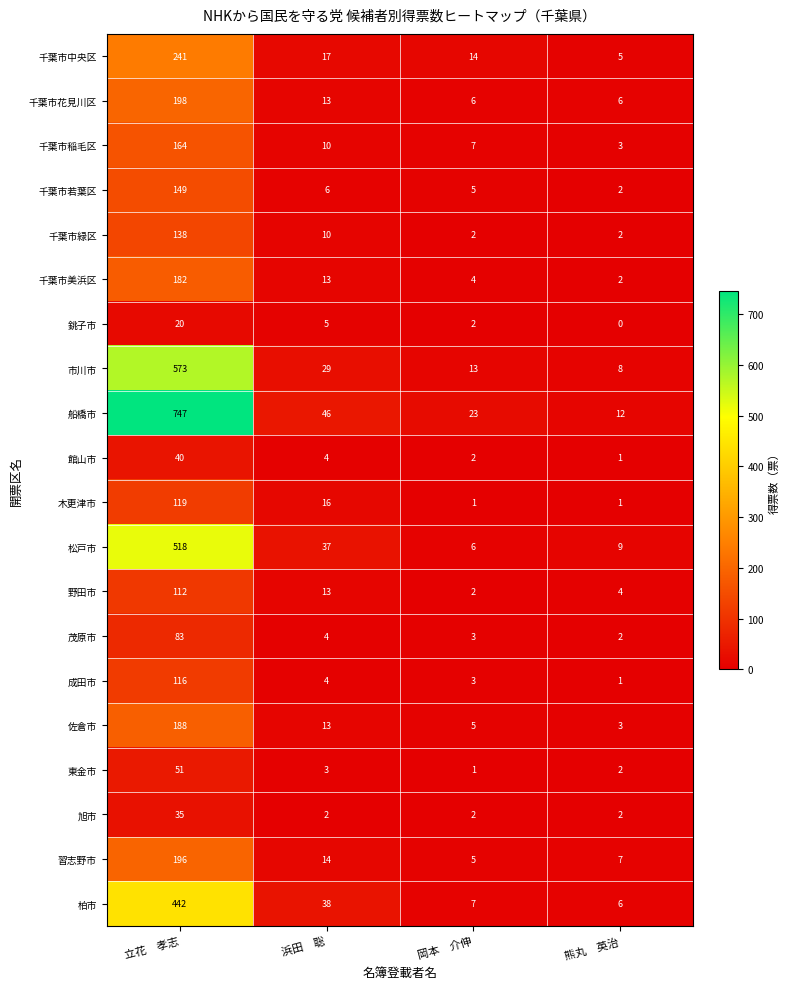

Which series has the widest spread of values?

船橋市